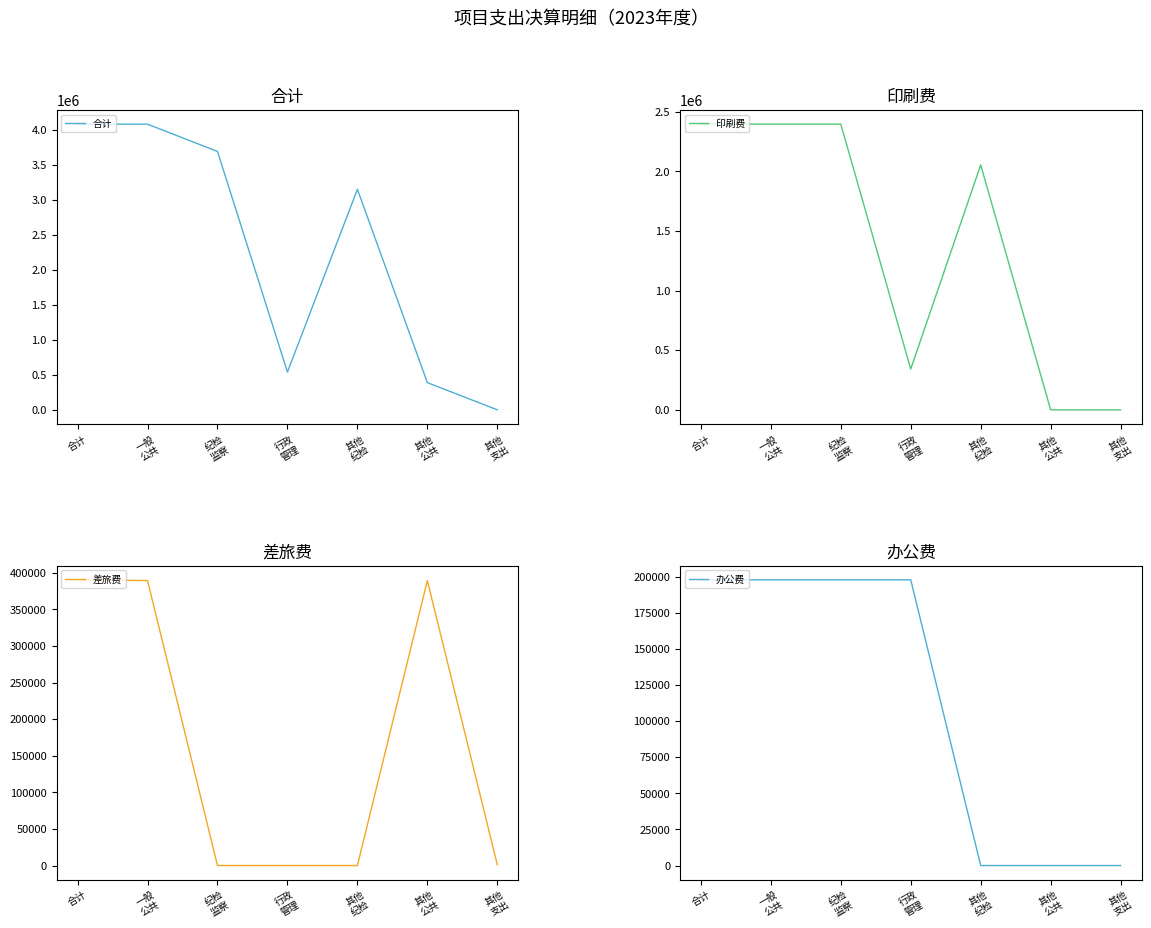

Is it true that 办公费 equals 58684.2 at 行政
管理?

False